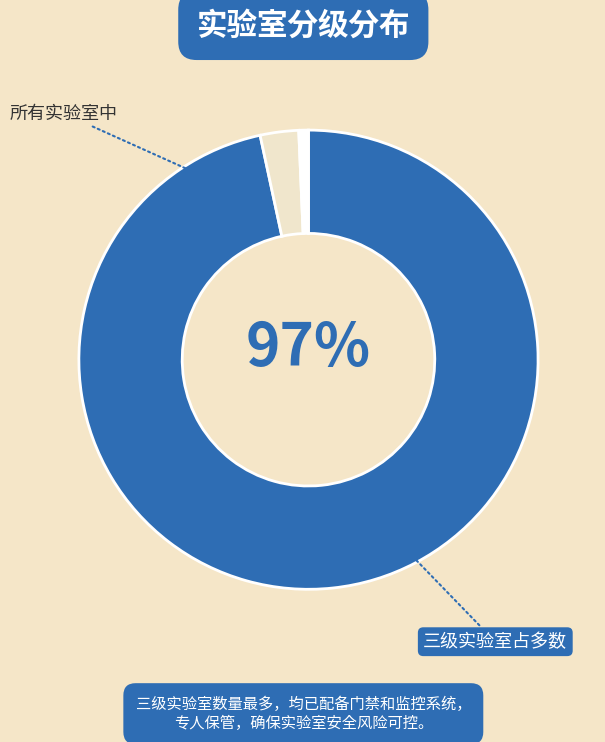

Is there a majority slice in this chart?

Yes